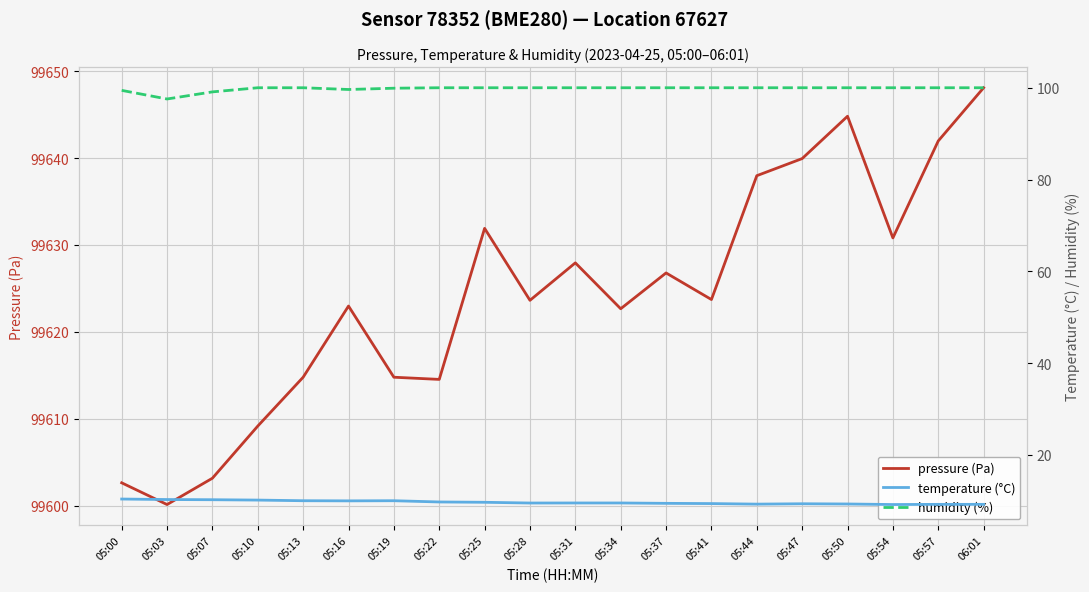

At which label is humidity (%) closest to 98?

05:03